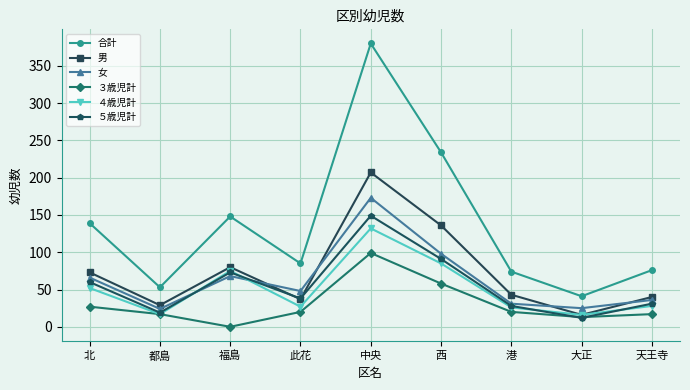

How many lines are shown in the chart?

6